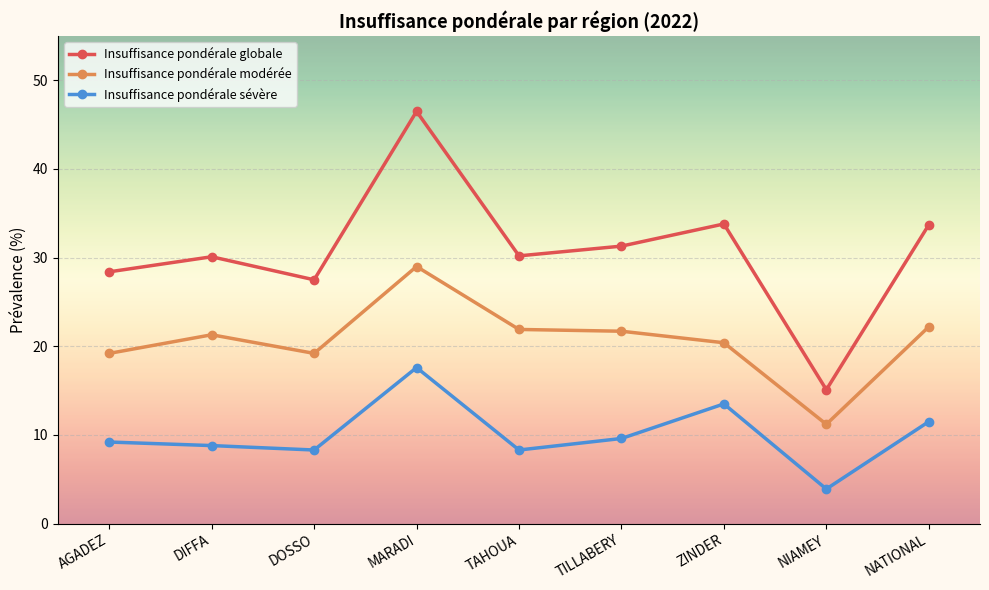

How many lines are shown in the chart?

3